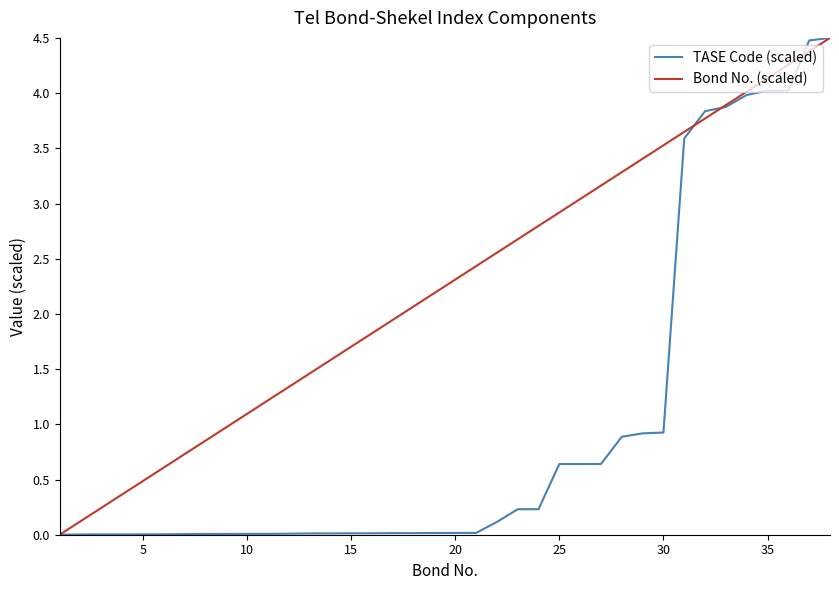

What is the difference between the maximum and minimum values in the TASE Code (scaled) series?

4.5